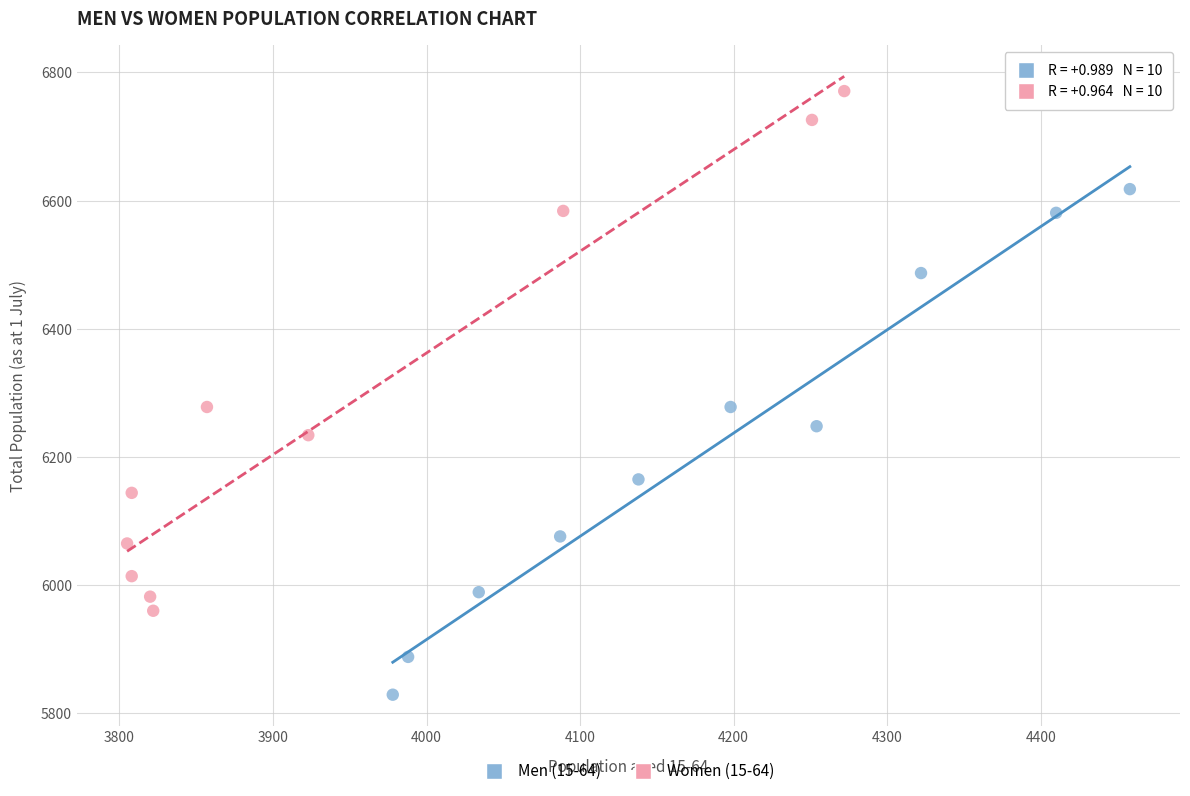

Which series reaches the maximum Y coordinate?

Women (15-64)